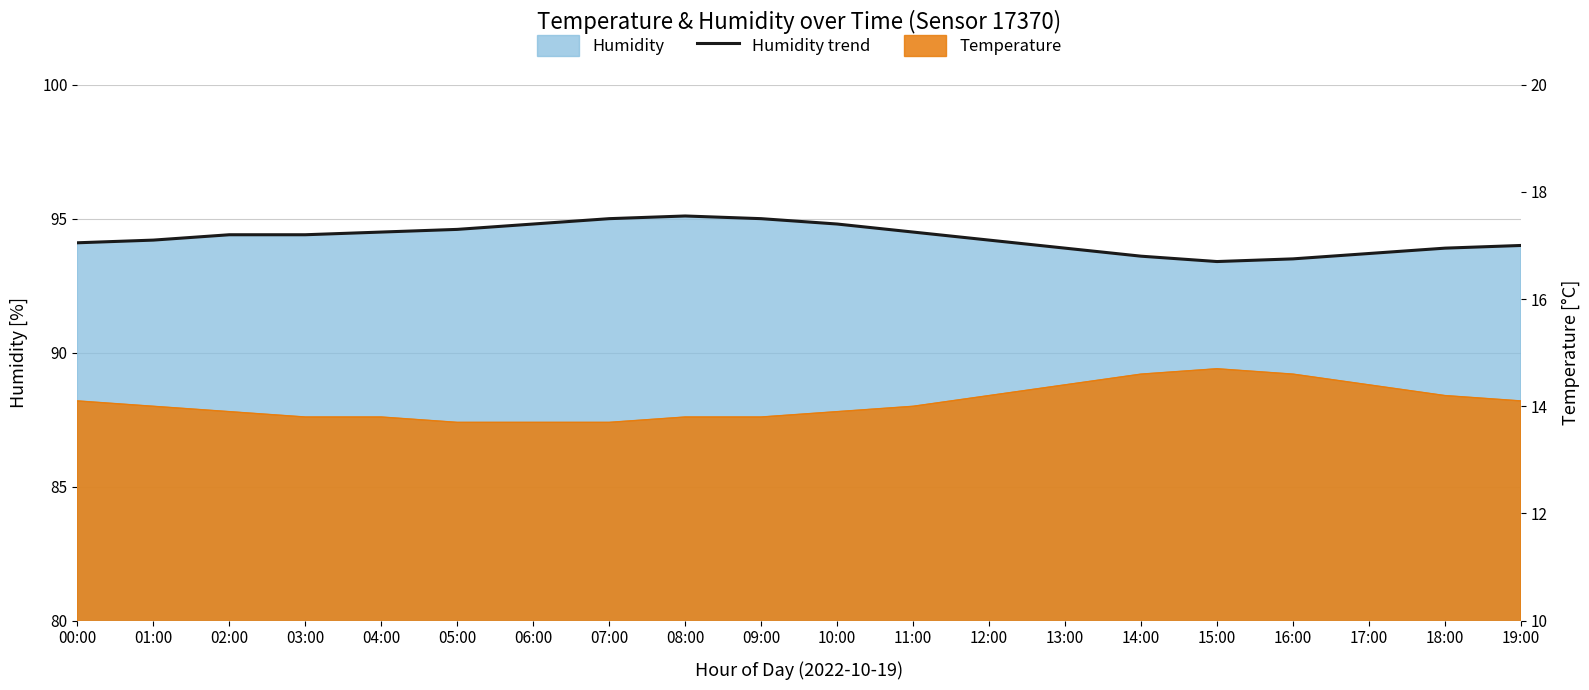

What is the ratio of the value at 05:00 to the value at 03:00?

1.0